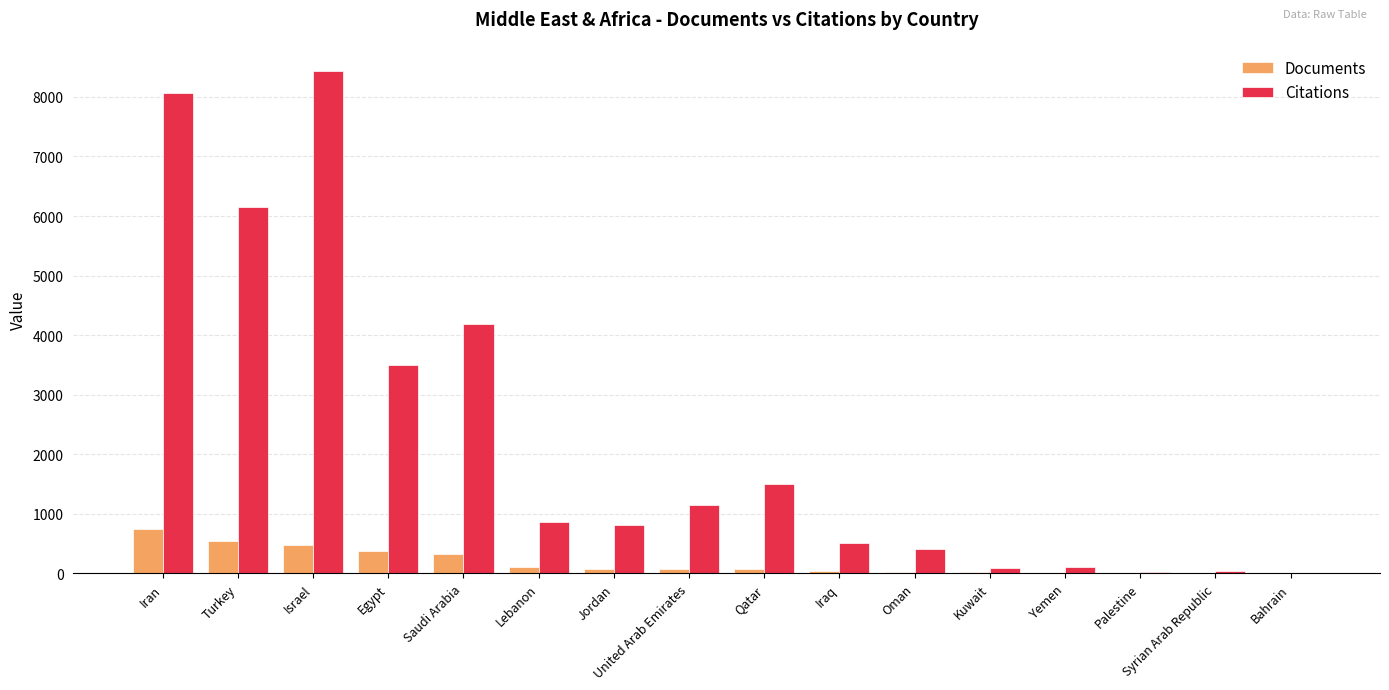

What is the total value across all series at Saudi Arabia?

4515